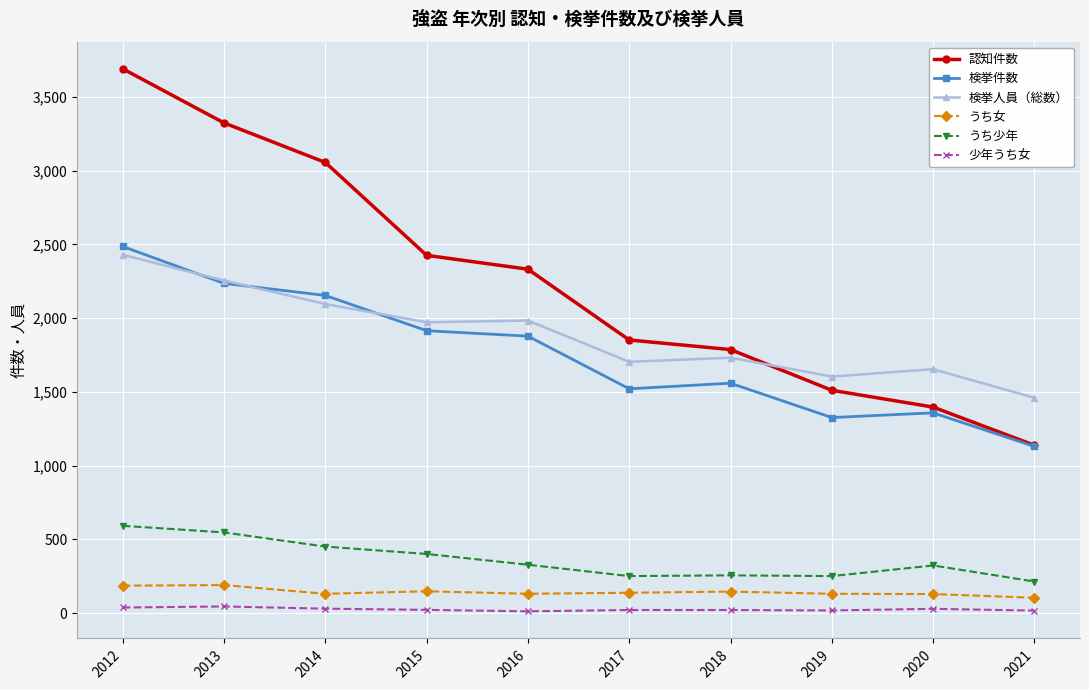

In うち少年, how many points are lower than both neighbors (excluding endpoints)?

2